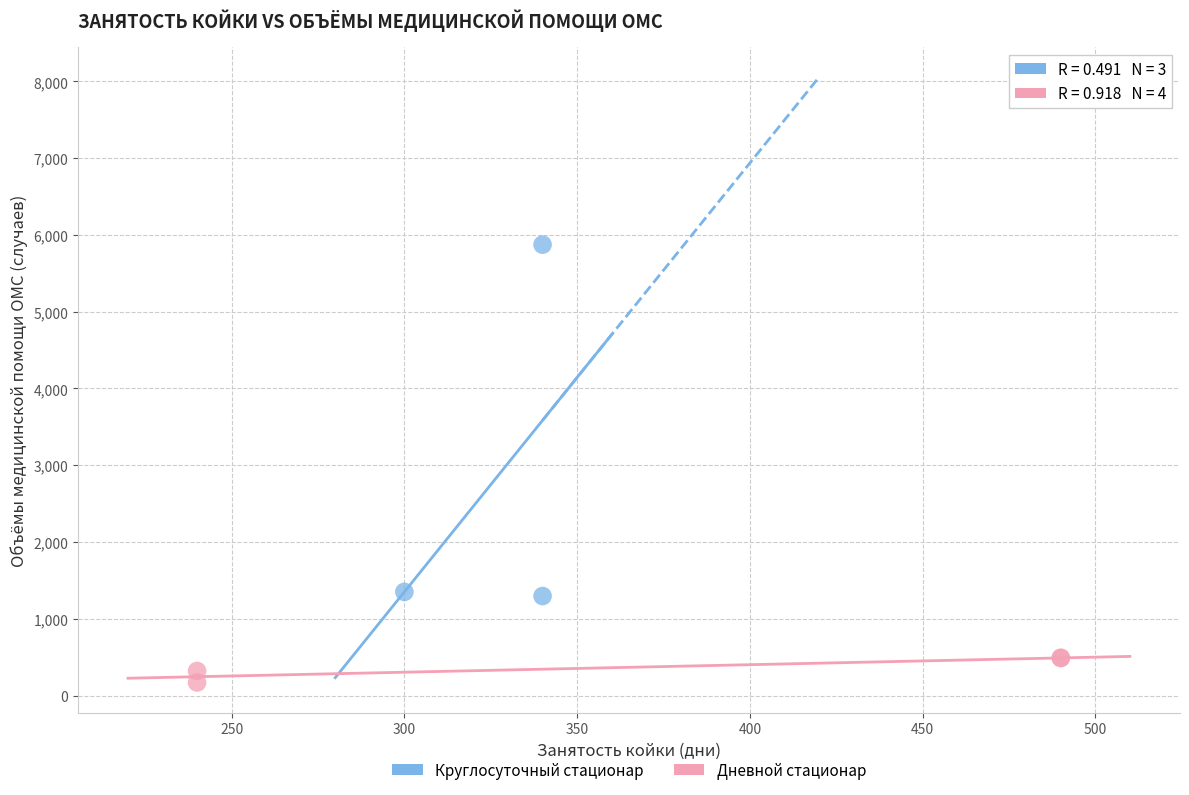

Which series reaches the maximum Y coordinate?

Круглосуточный стационар